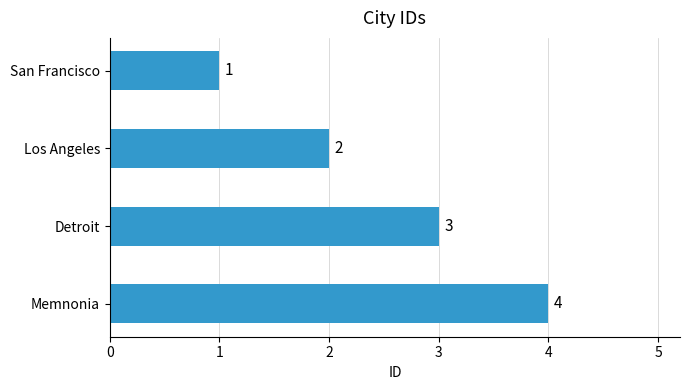

Approximately how many times larger is the value at Los Angeles compared to Memnonia?

0.5